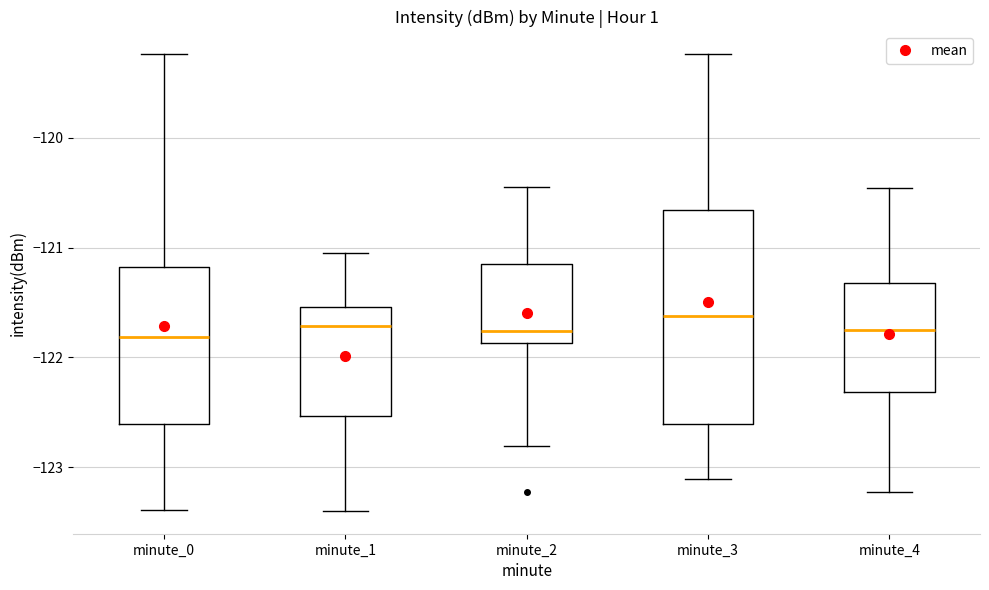

Comparing the boxes themselves (not the whiskers), which one is the tallest?

minute_3